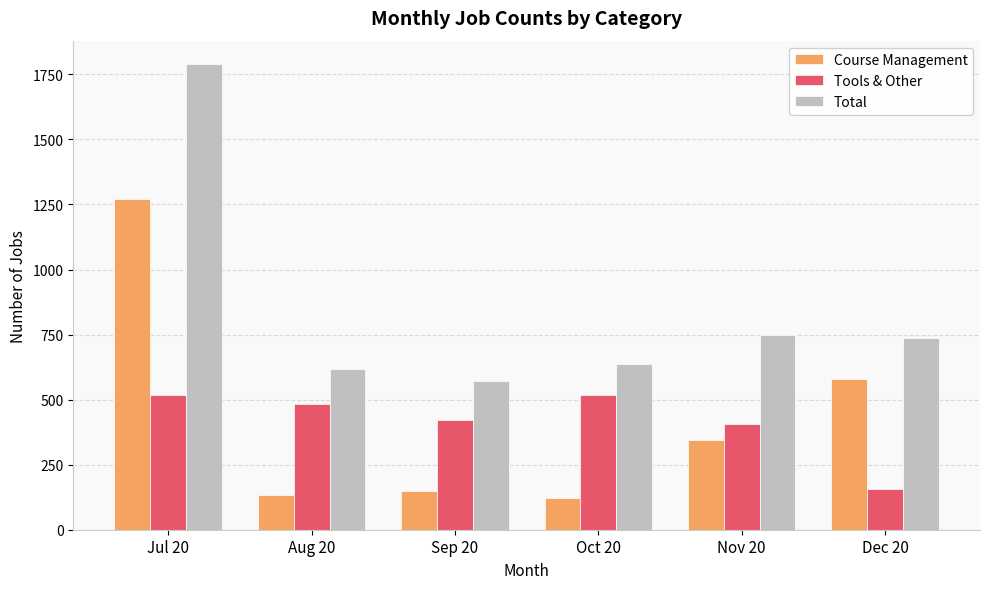

Which series changed the most between Oct 20 and Dec 20?

Course Management